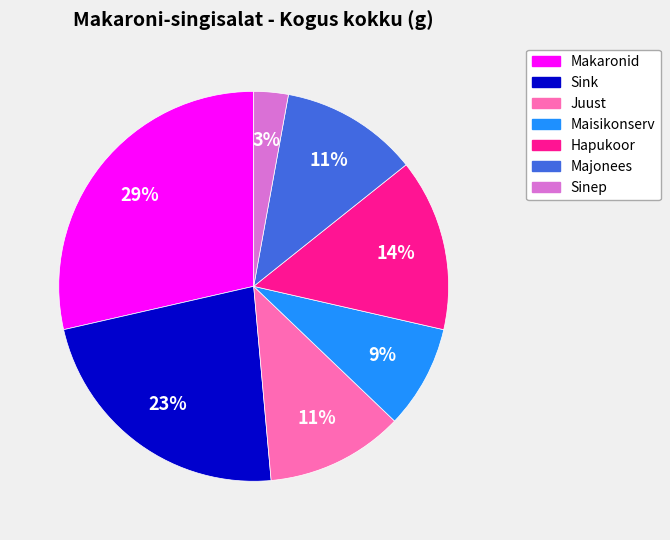

To the nearest percent, what is the difference between the largest and smallest slice percentages?

26%